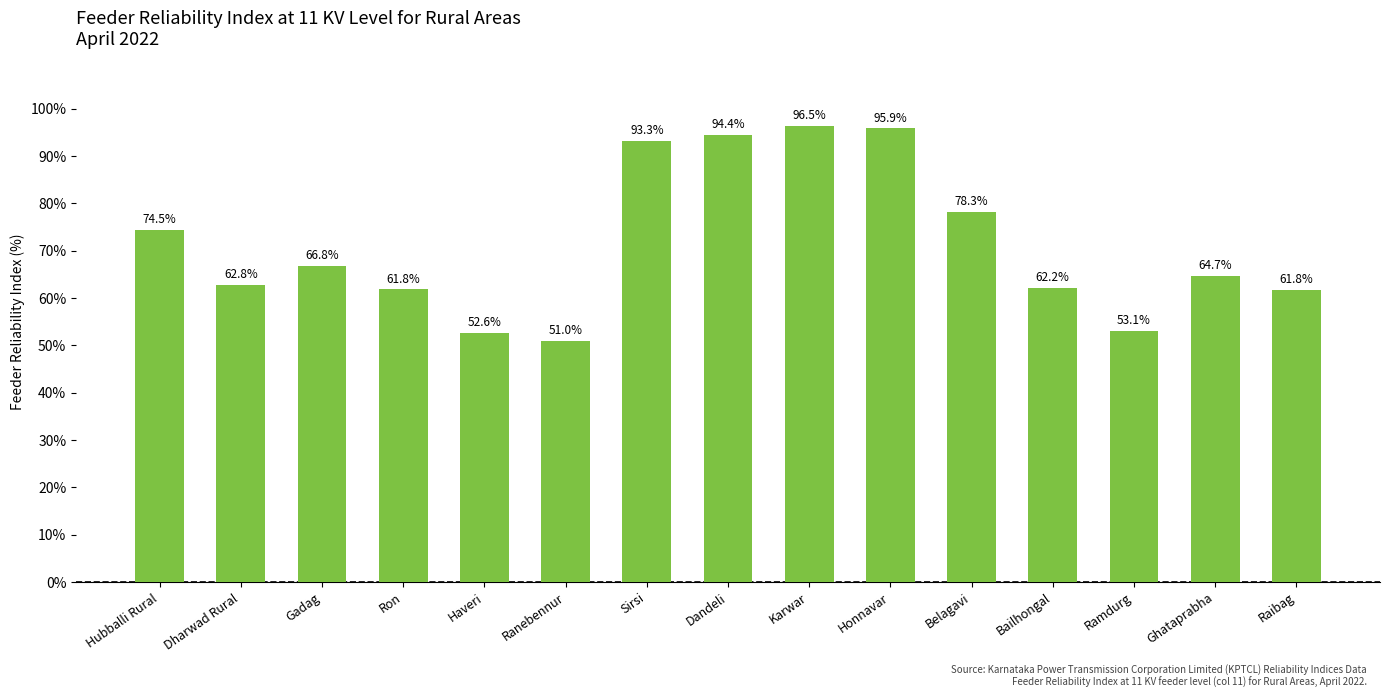

Reading right to left, list all the values displayed in this chart.

61.8	64.7	53.1	62.2	78.3	95.9	96.5	94.4	93.3	51.0	52.6	61.8	66.8	62.8	74.5